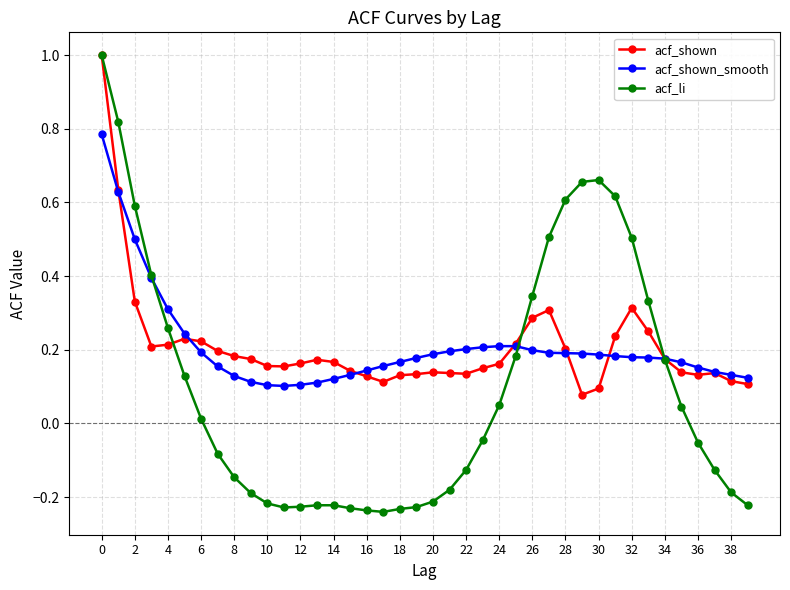

What is the value of the acf_li point at the 28th from the left?

0.5